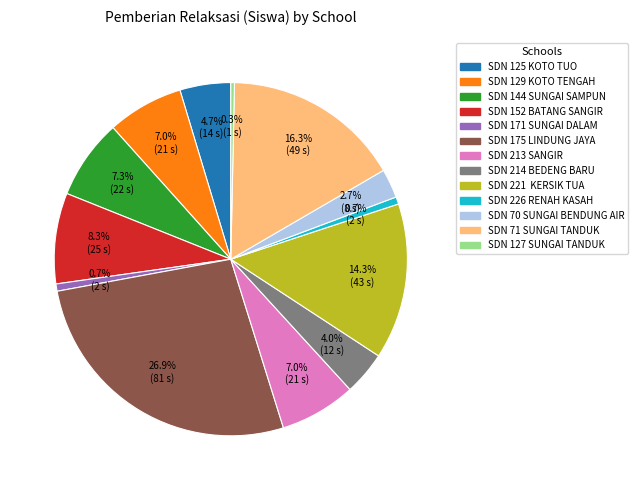

Is there any slice that represents more than half of the pie?

No